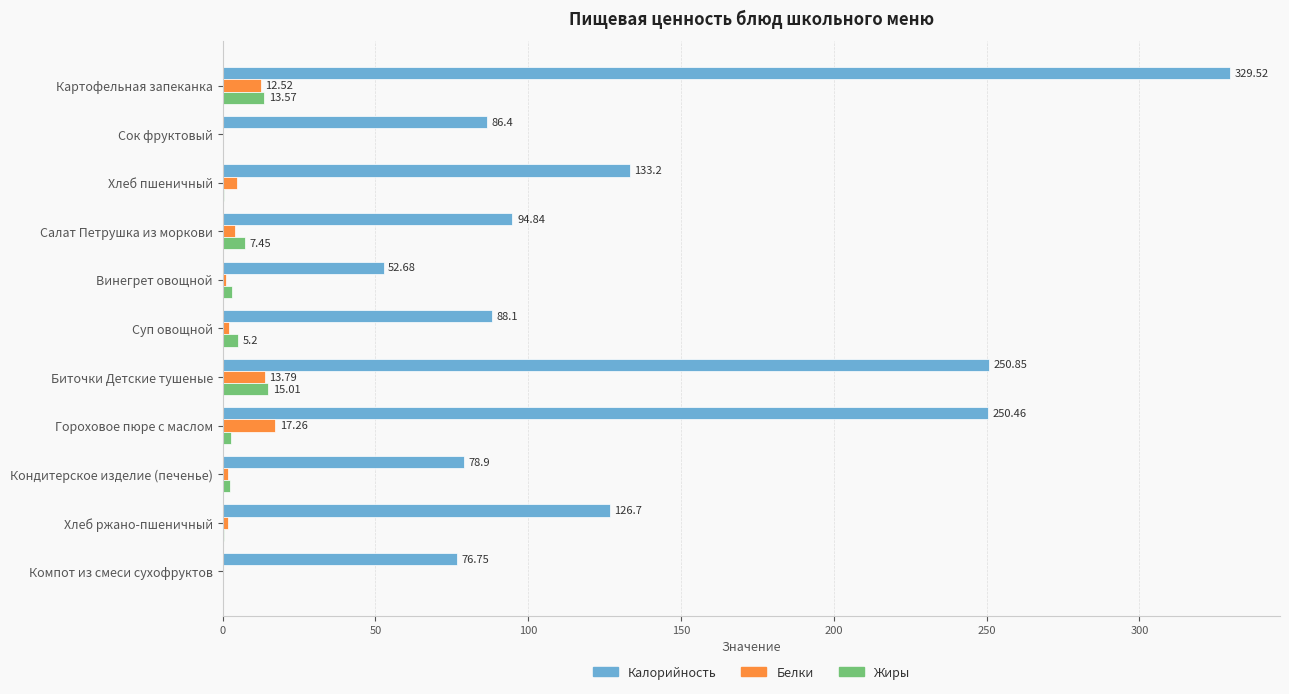

What are all the series names shown in the legend?

Калорийность, Белки, Жиры